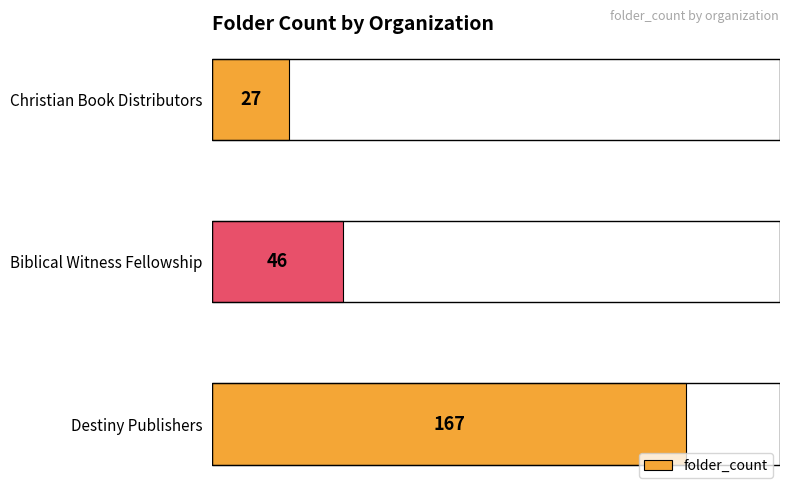

Are the bars horizontal?

Yes